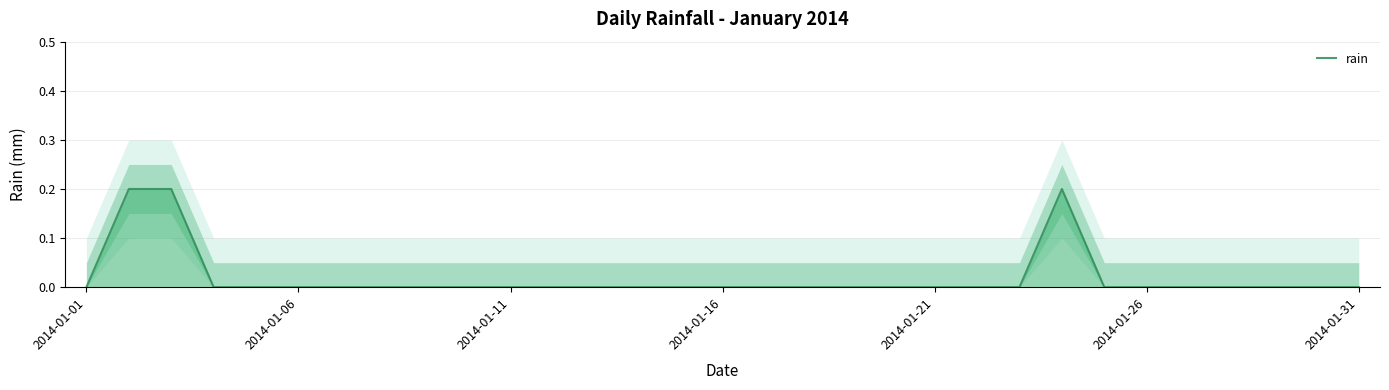

What is the sum of all values?

0.6